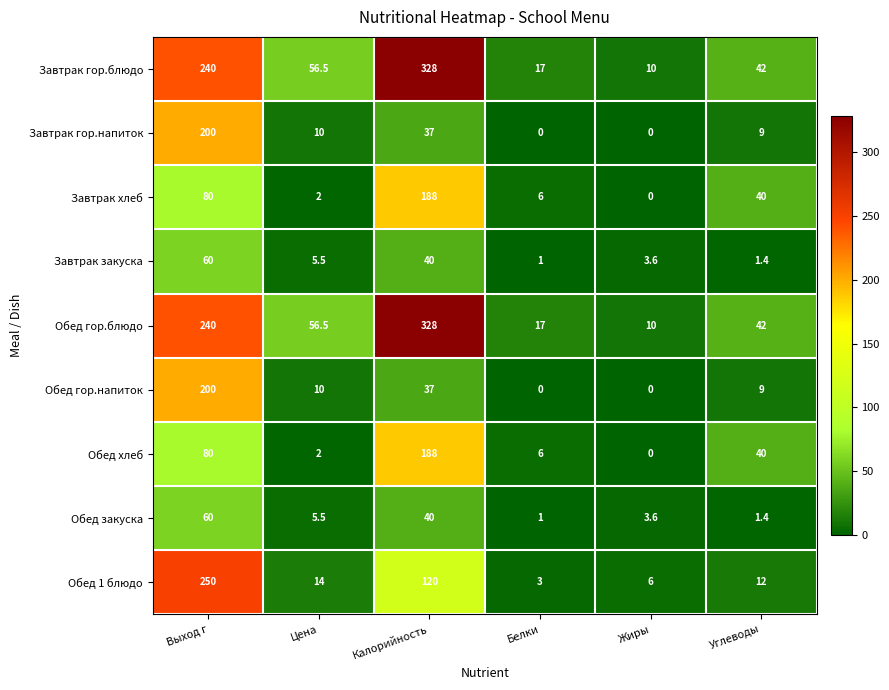

What is the sum of the Завтрак гор.напиток values at Цена and Белки?

10.0